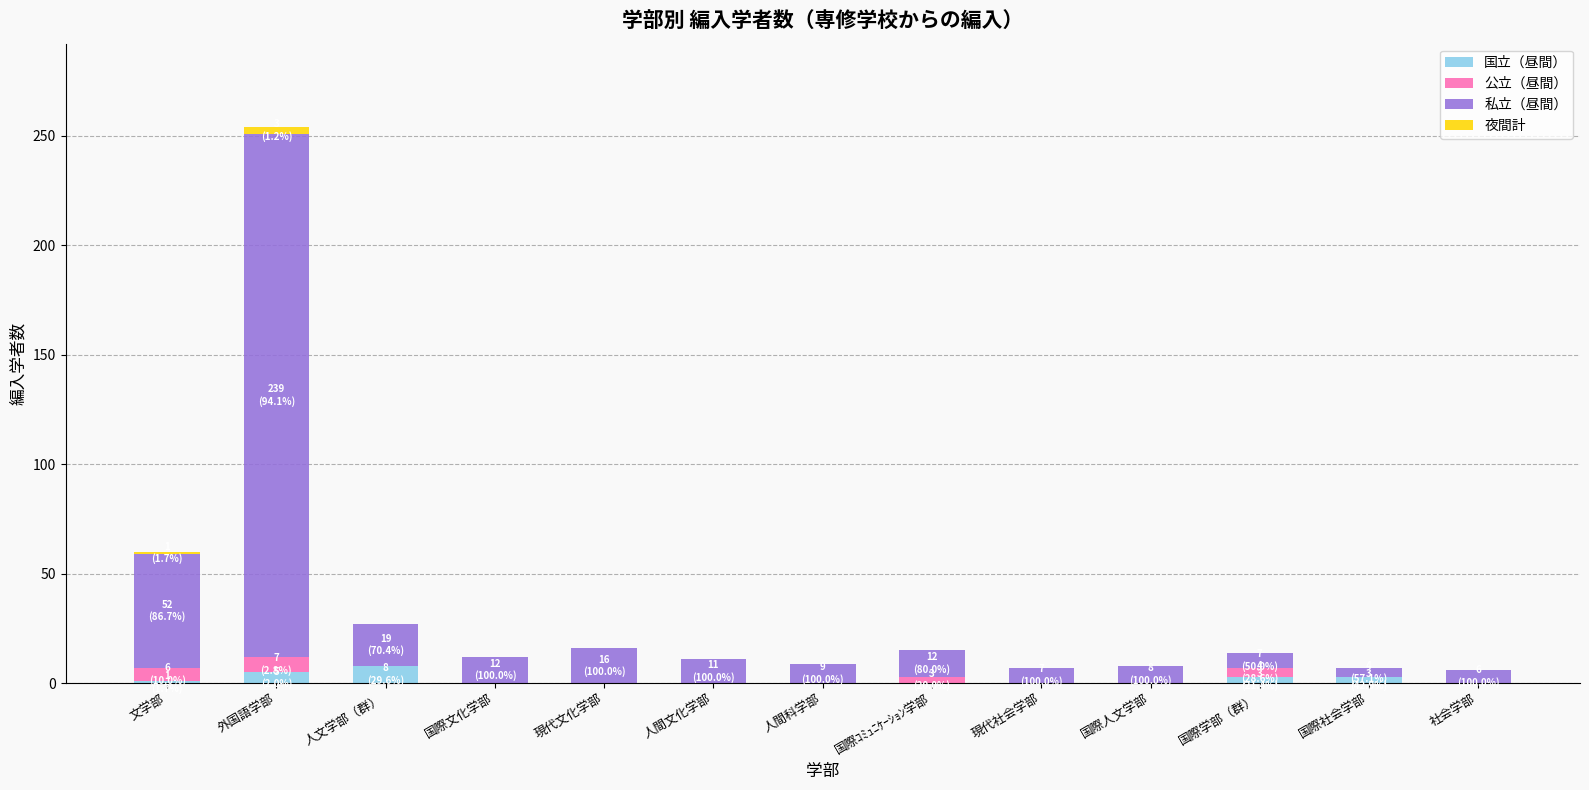

At which category is the sum across all series the highest?

外国語学部